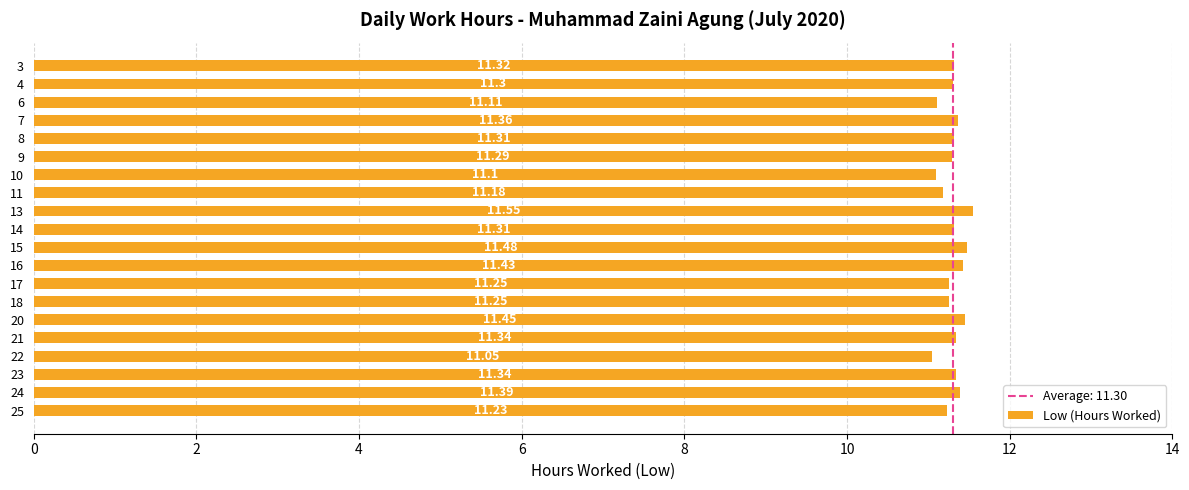

The chart shows a value of 3.1 at 14. True or false?

False